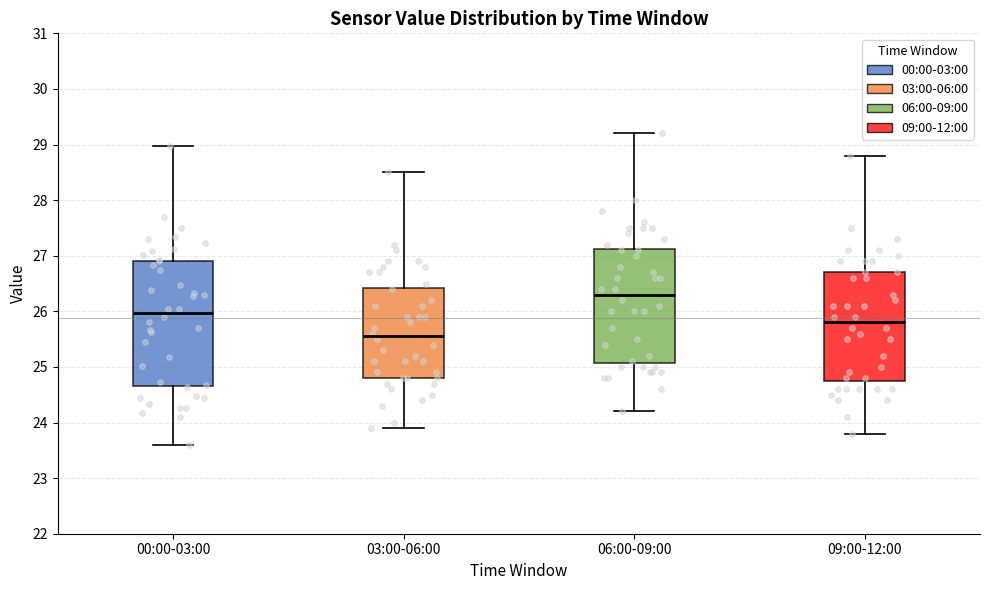

Reading left to right, read every box against the y-axis: the position of its median line, the range the box covers, and the ends of its whiskers. The values are not printed on the chart, so give them approximately, as read against the axis.

00:00-03:00: median 26.0, box 24.7 to 26.9, whiskers 23.6 to 29.0
03:00-06:00: median 25.6, box 24.8 to 26.4, whiskers 23.9 to 28.5
06:00-09:00: median 26.3, box 25.1 to 27.1, whiskers 24.2 to 29.2
09:00-12:00: median 25.8, box 24.8 to 26.7, whiskers 23.8 to 28.8